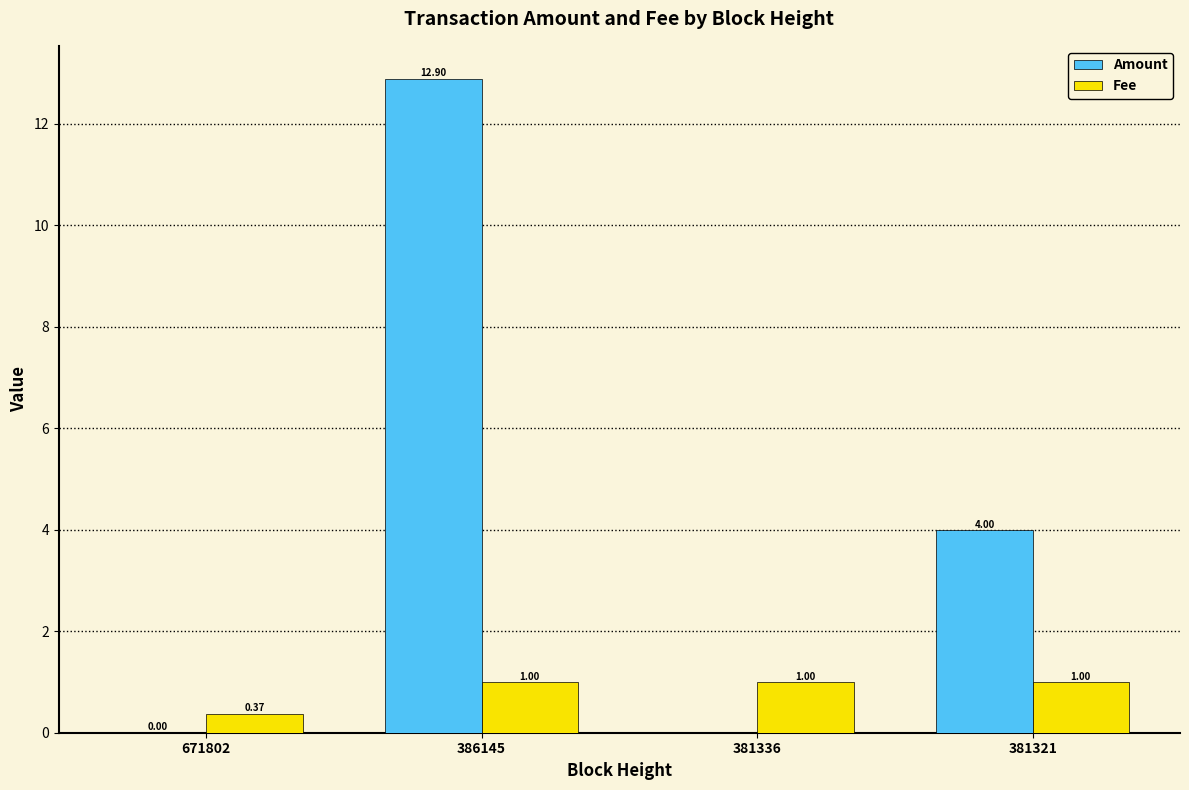

Are the bars horizontal?

No